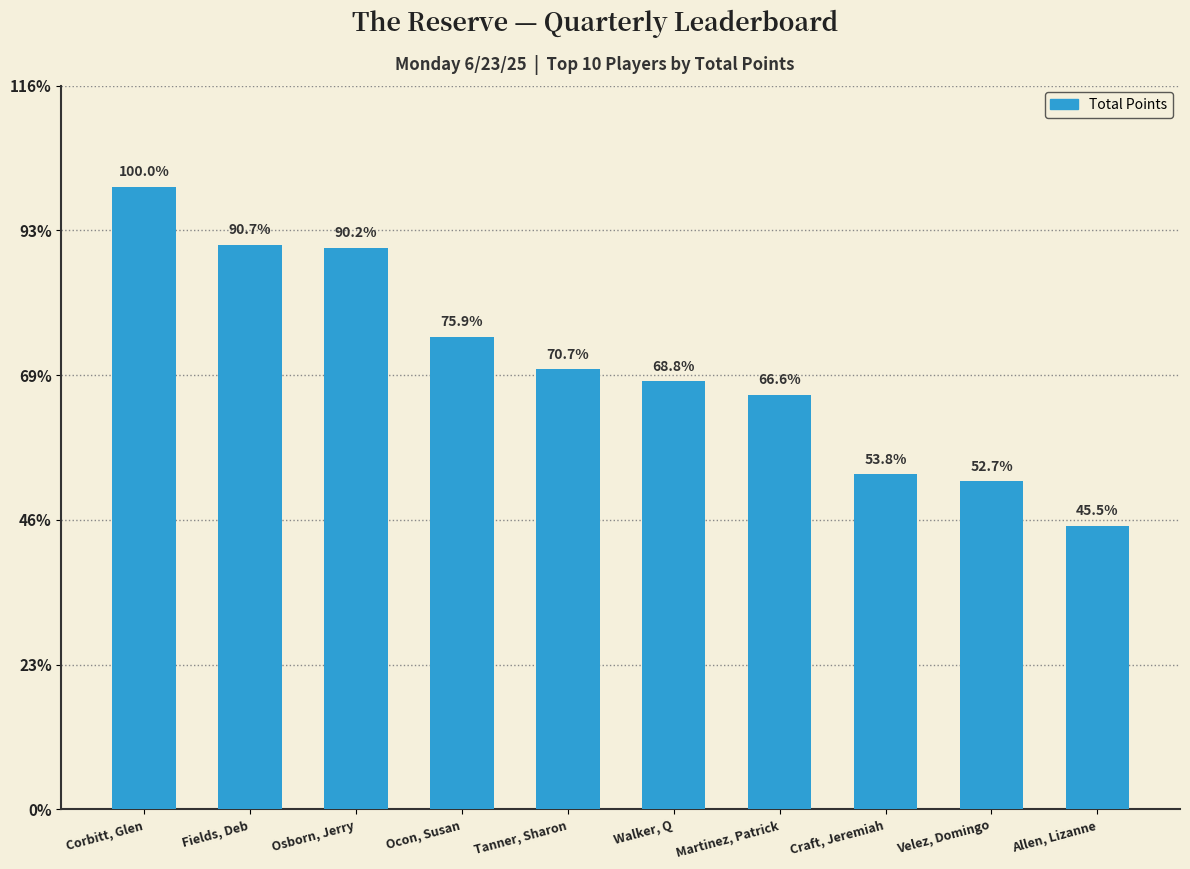

What is the label of the 2nd bar from the right?

Velez, Domingo